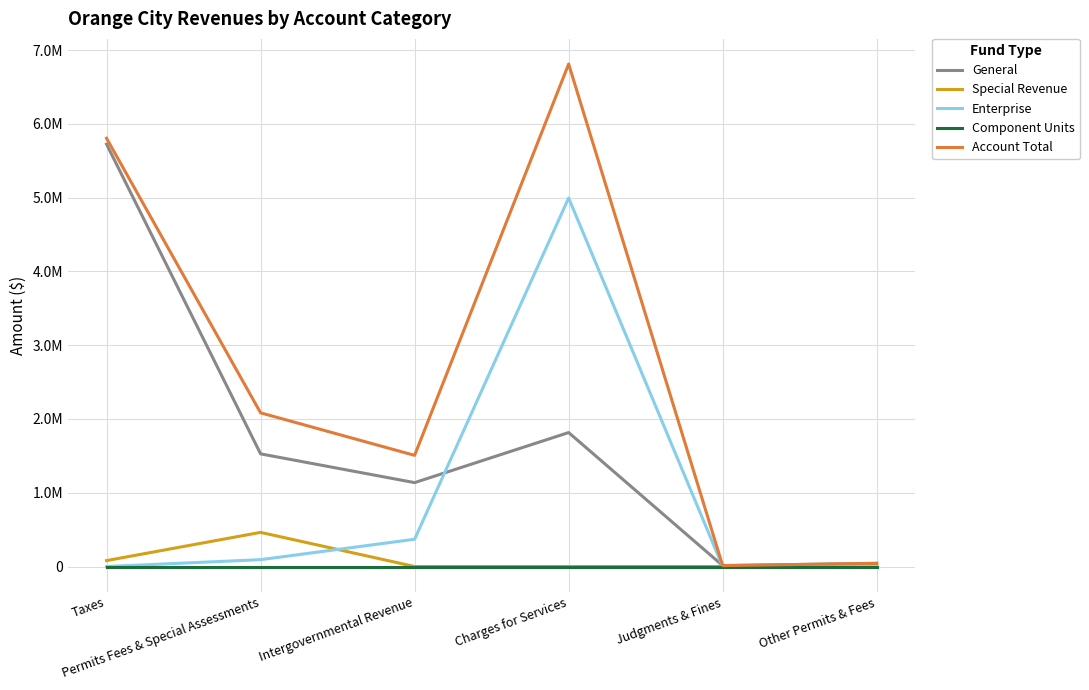

At which category is the sum across all series the highest?

Charges for Services